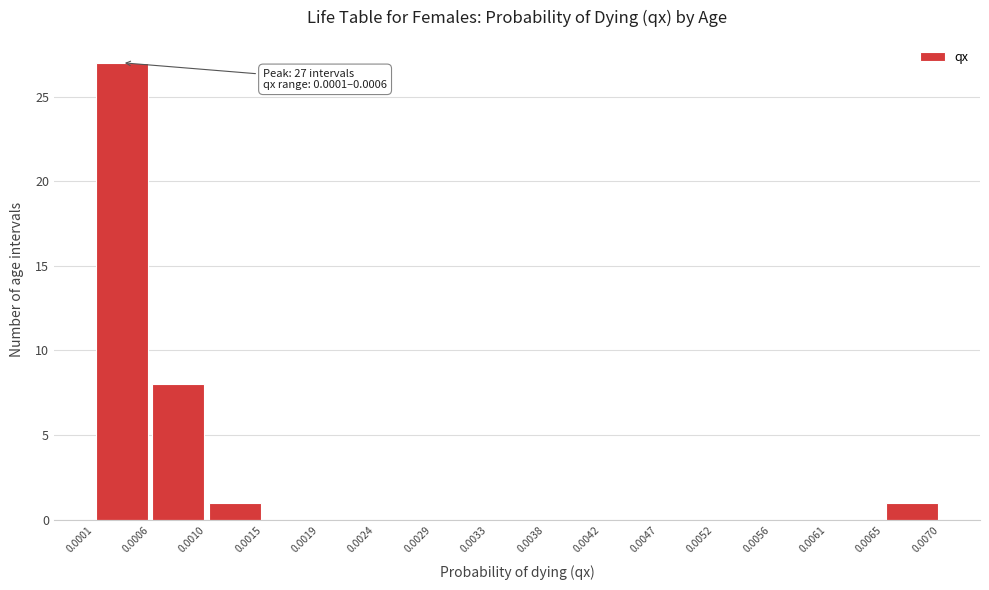

Over which range of the x-axis is the bar tallest?

0.0001 to 0.0006